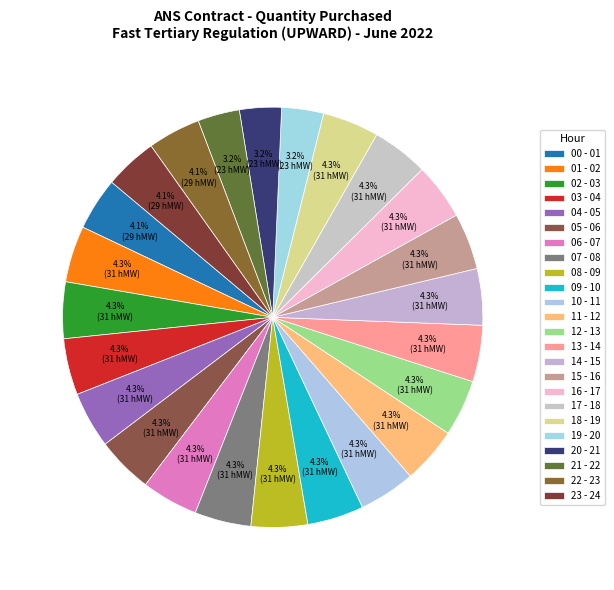

How many segments does this pie chart have?

24